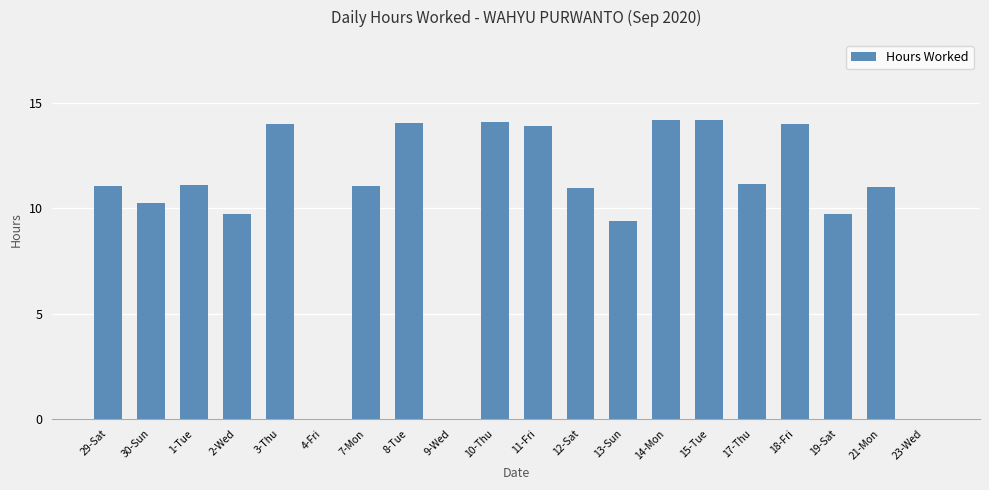

What is the maximum value shown in the chart?

14.2